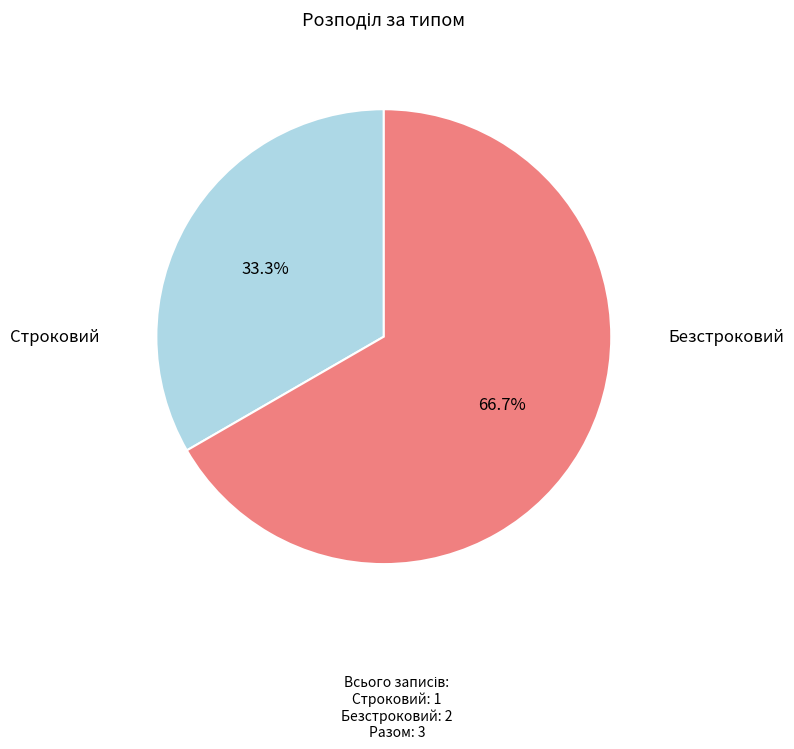

Is there any slice that represents more than half of the pie?

Yes